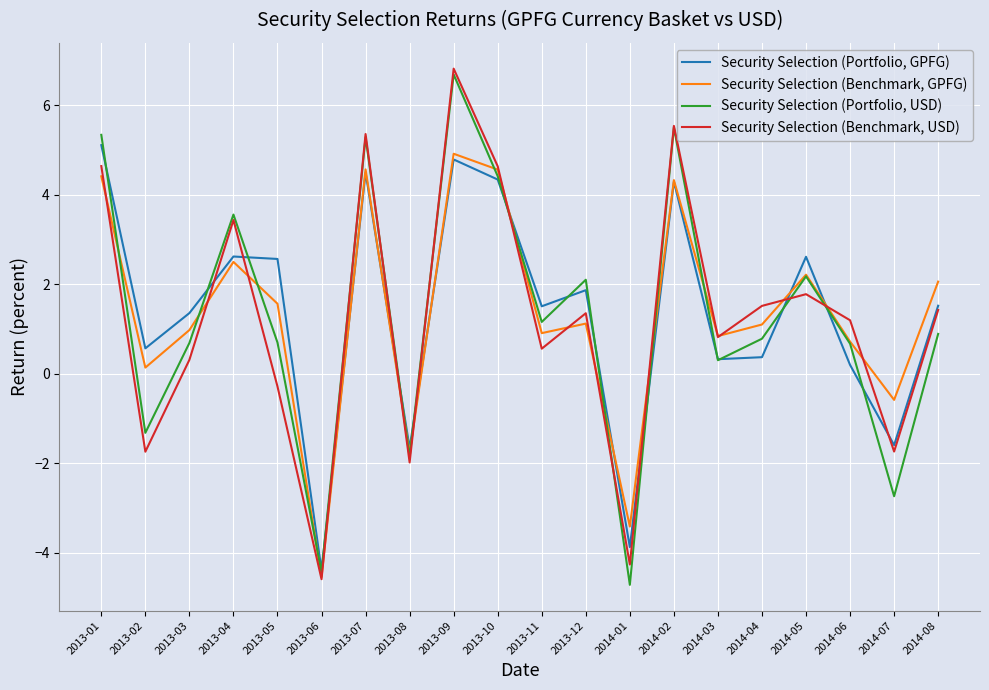

Is it true that Security Selection (Benchmark, USD) equals 1.8 at 2014-05?

True